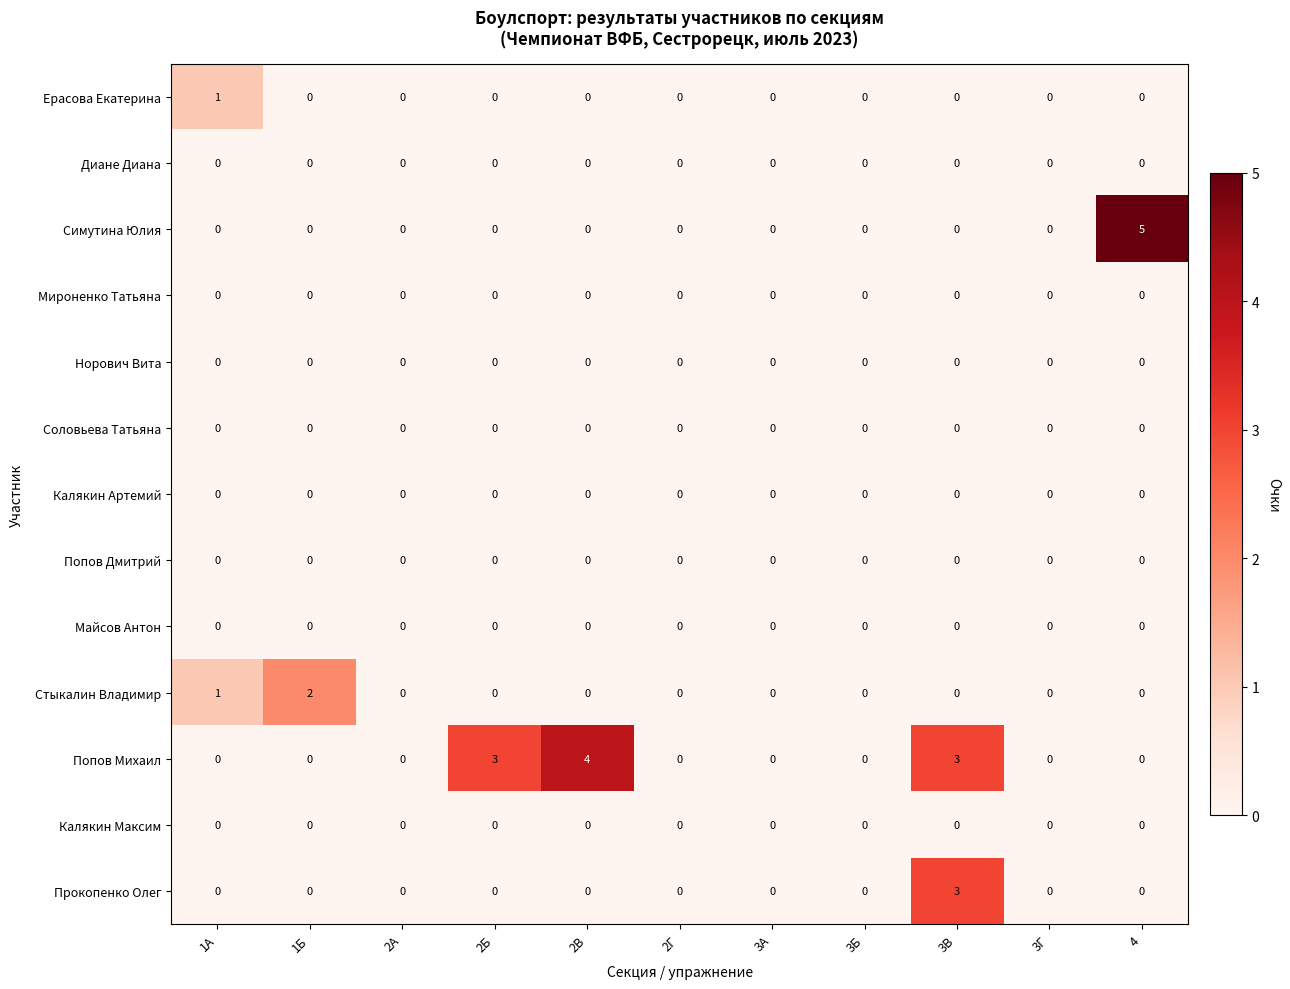

The value of Стыкалин Владимир at 4 is 1. True or false?

False